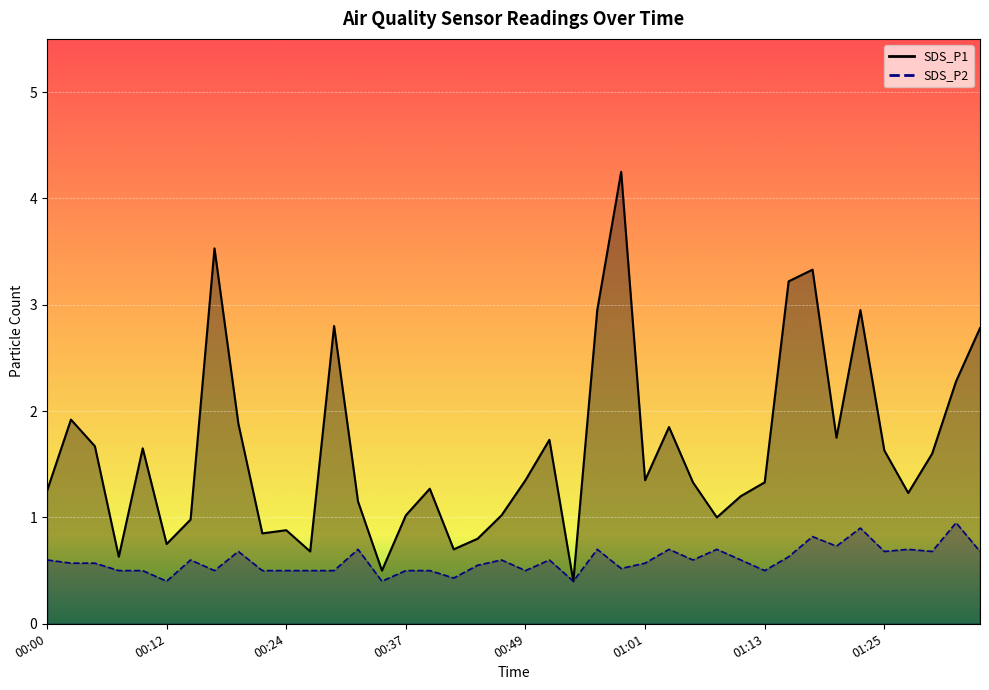

True or false: SDS_P1 and SDS_P2 cross at least once.

False